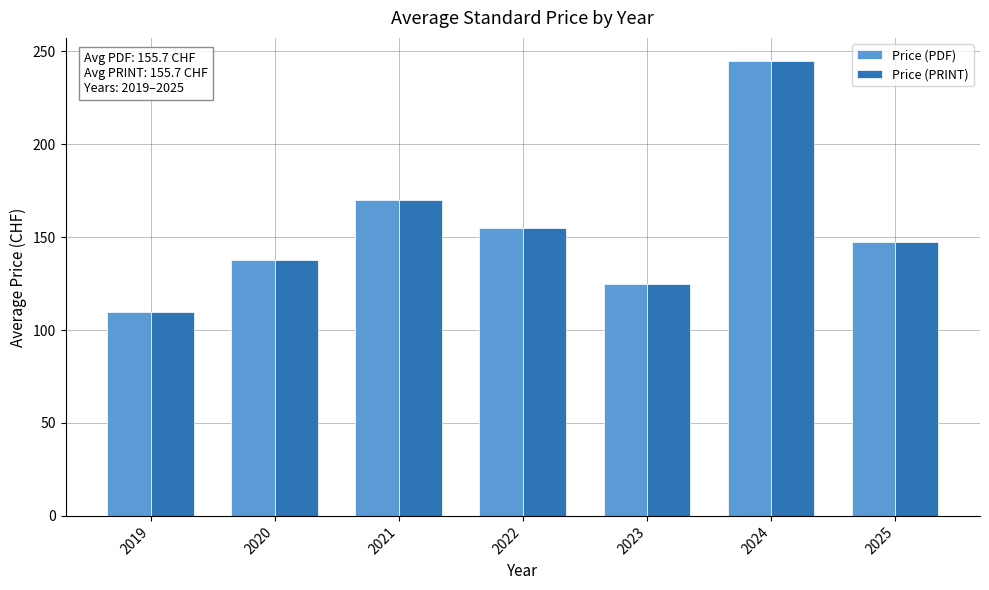

At which label is Price (PDF) closest to 177?

2021